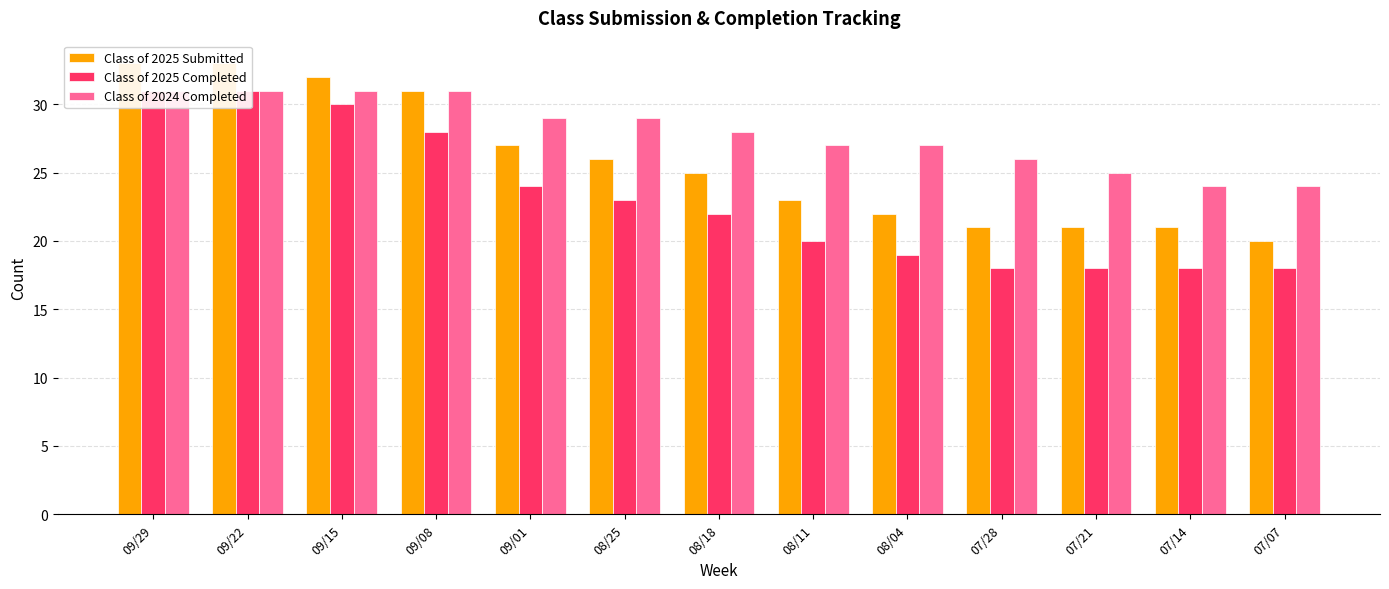

Which series has the widest spread of values?

Class of 2025 Submitted